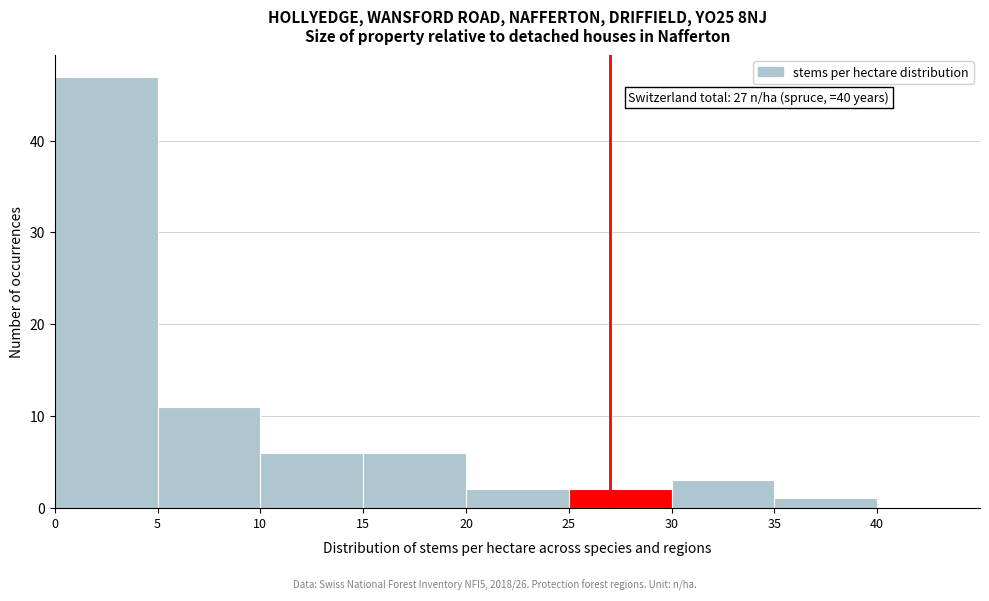

Which range on the x-axis has the tallest bar?

0 to 5